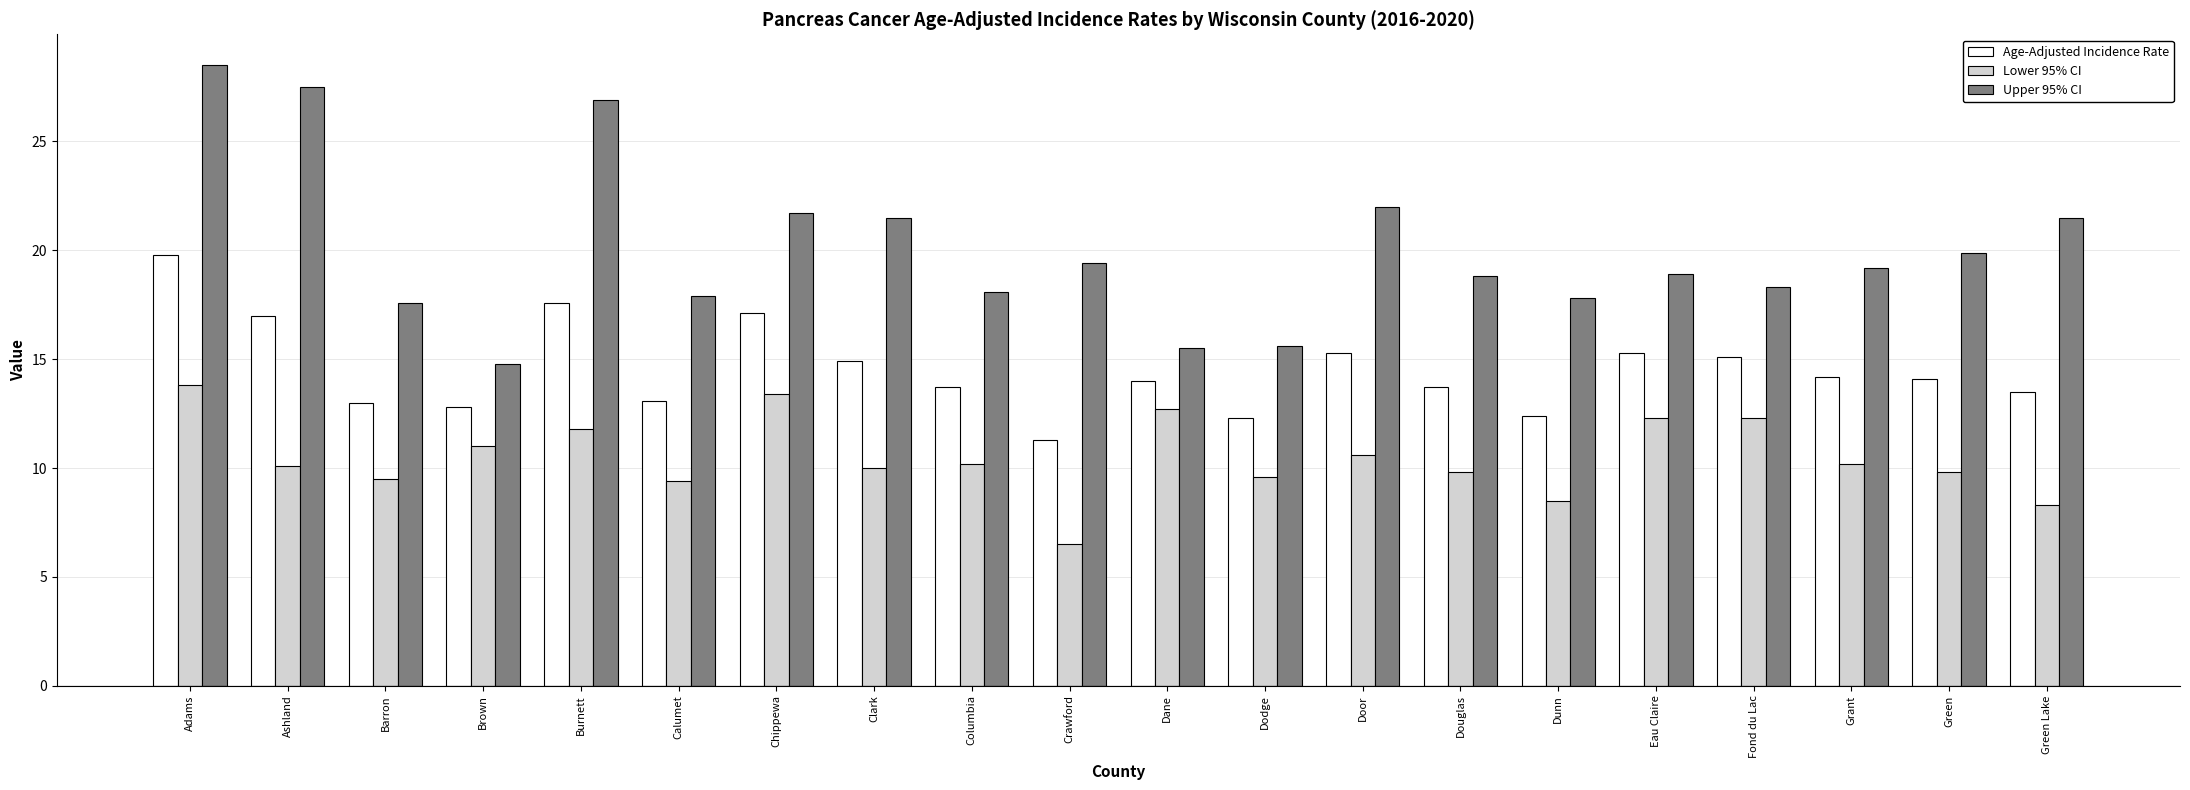

What is the value of the Upper 95% CI bar at the 7th from the left?

21.7